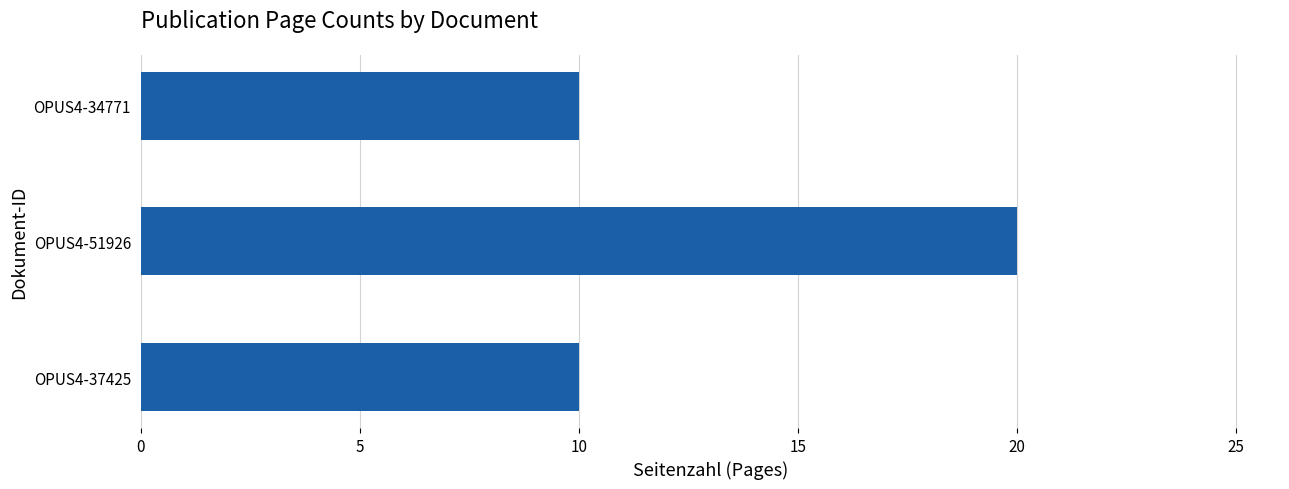

Is it true that the value at OPUS4-51926 is 36?

False